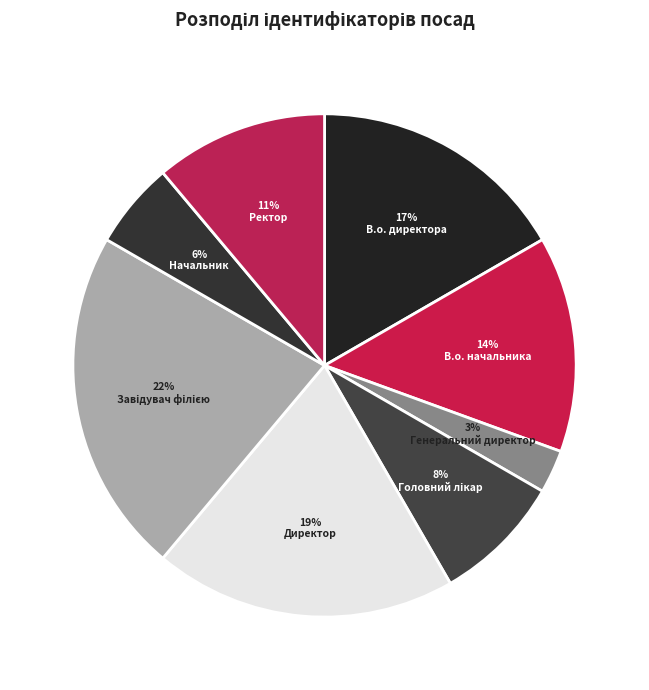

How much of the chart is everything except Головний лікар?

91.7%